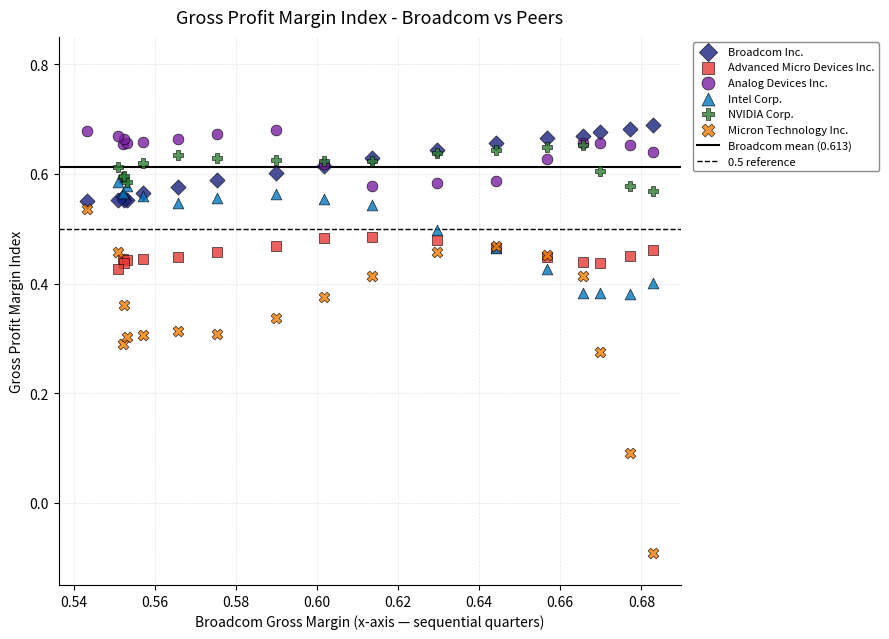

Which series contains the highest Y value?

Broadcom Inc.